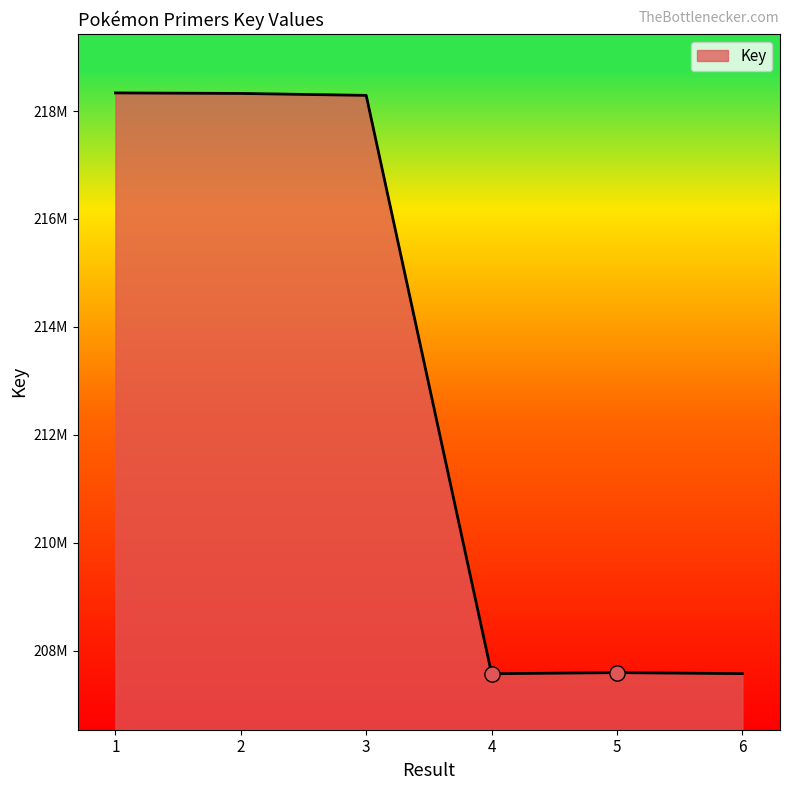

Is this an area chart (filled region under the line)?

Yes